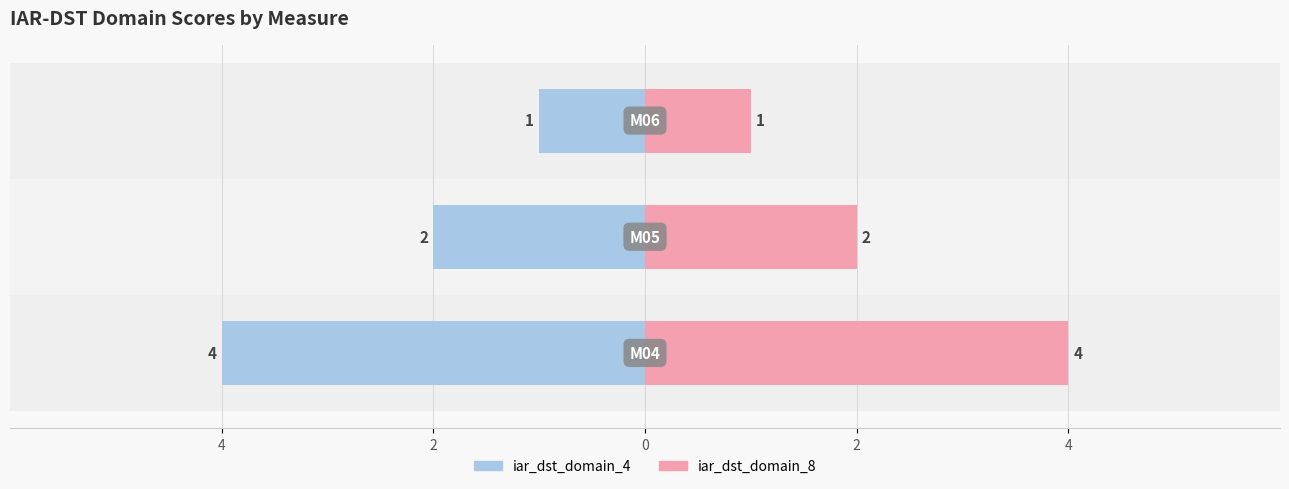

Are the bars horizontal?

Yes